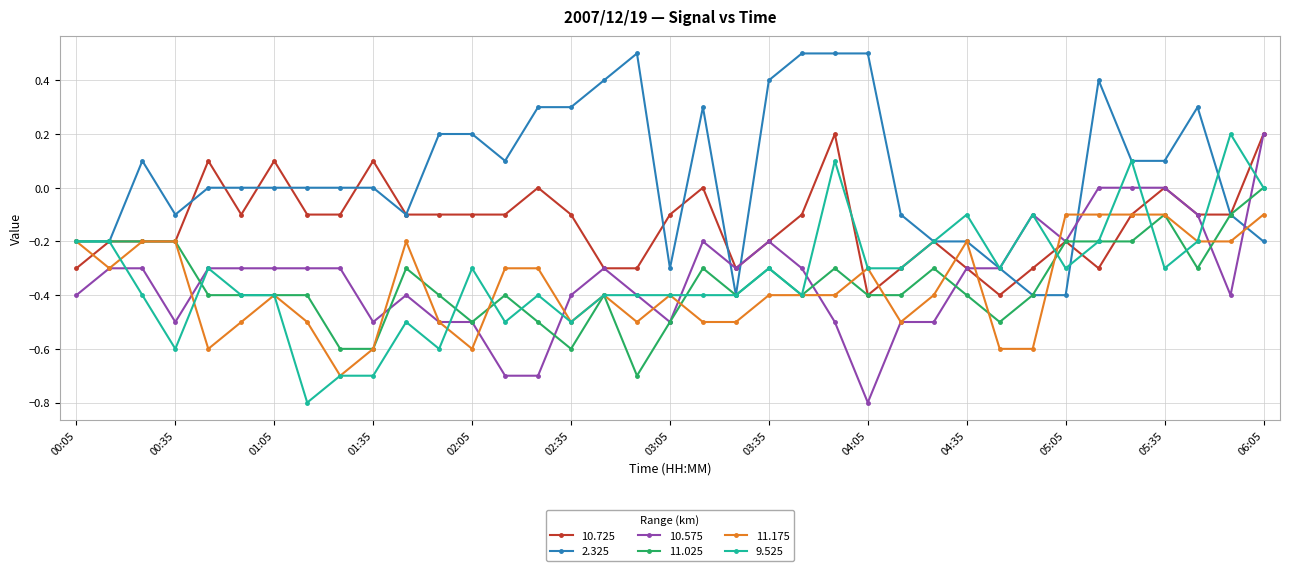

Which series has the largest total across all categories?

2.325